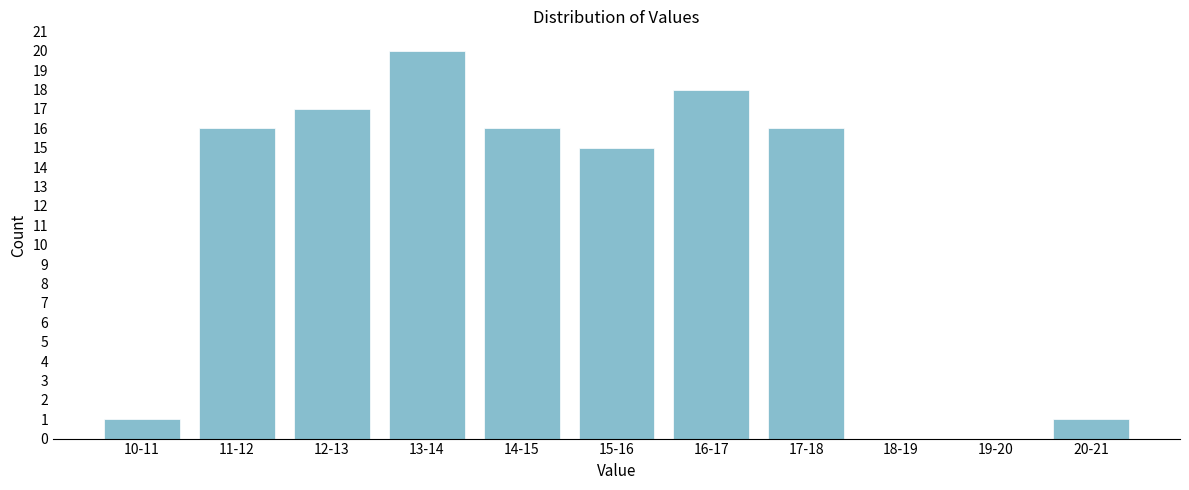

Reading left to right, what are all the values shown in this chart?

10-11=1	11-12=16	12-13=17	13-14=20	14-15=16	15-16=15	16-17=18	17-18=16	18-19=0	19-20=0	20-21=1